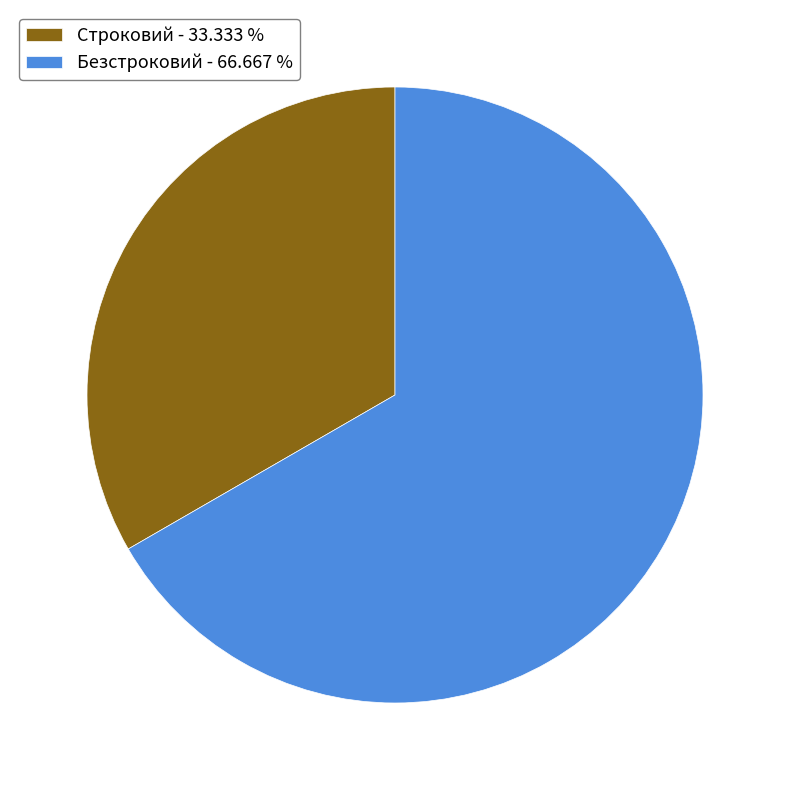

Do Строковий - 33.333 % and Безстроковий - 66.667 % together represent more than half of the pie?

Yes